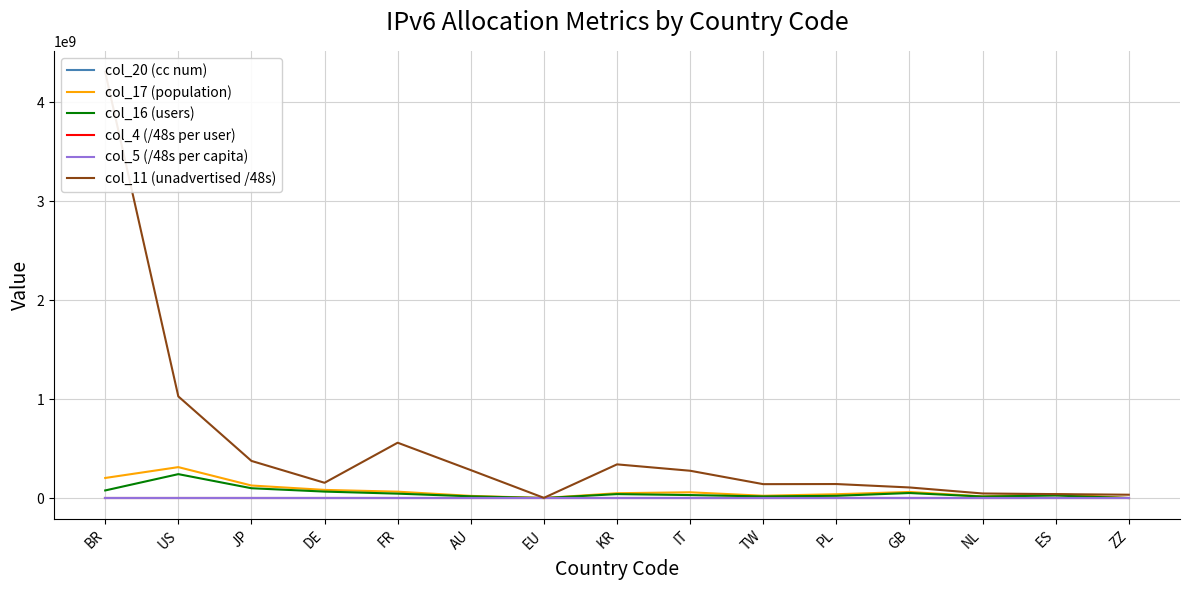

Rank the series by their maximum value, from lowest to highest.

col_5 (/48s per capita), col_4 (/48s per user), col_20 (cc num), col_16 (users), col_17 (population), col_11 (unadvertised /48s)